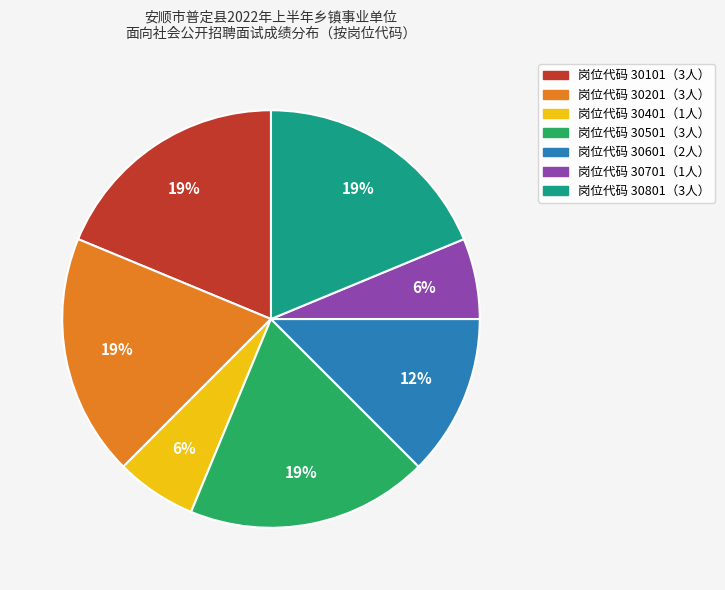

Does any single category account for the majority?

No